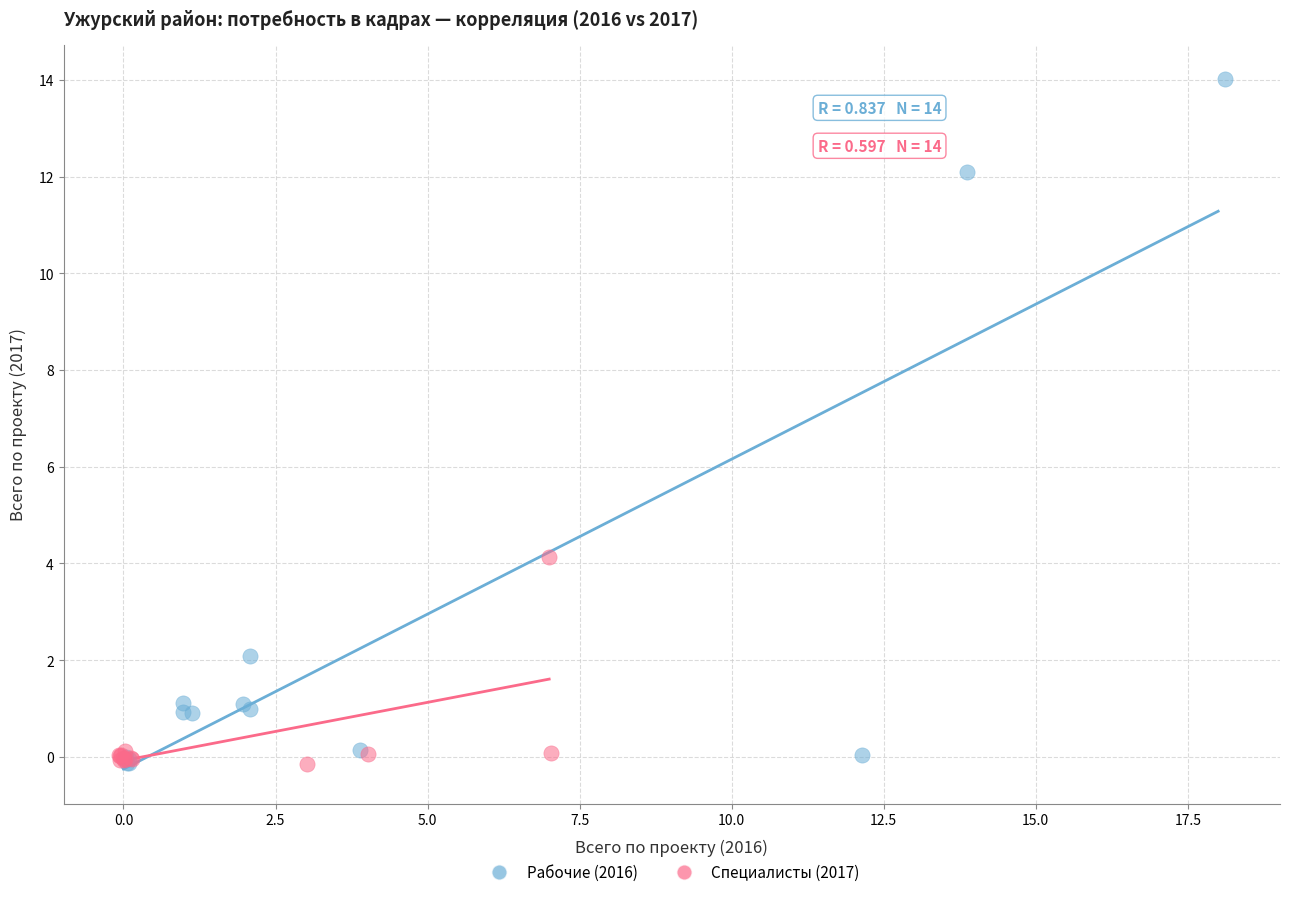

Which series reaches the maximum Y coordinate?

Рабочие (2016)